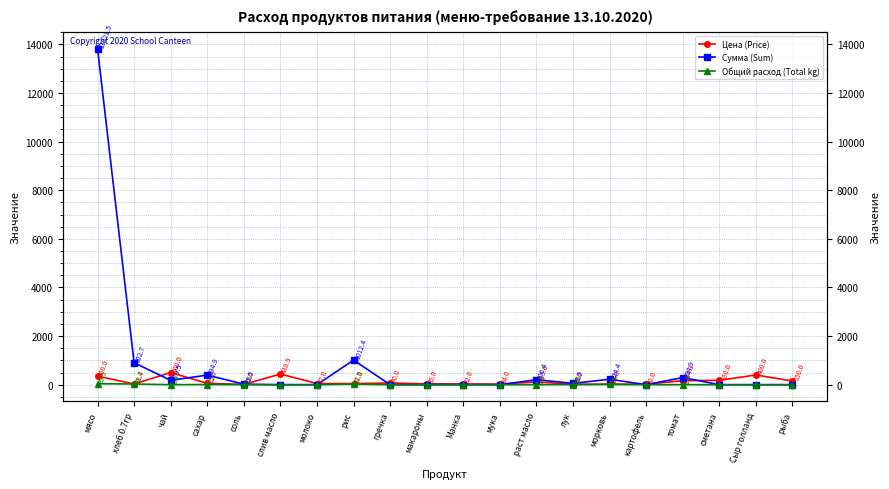

At which category is the sum across all series the highest?

мясо